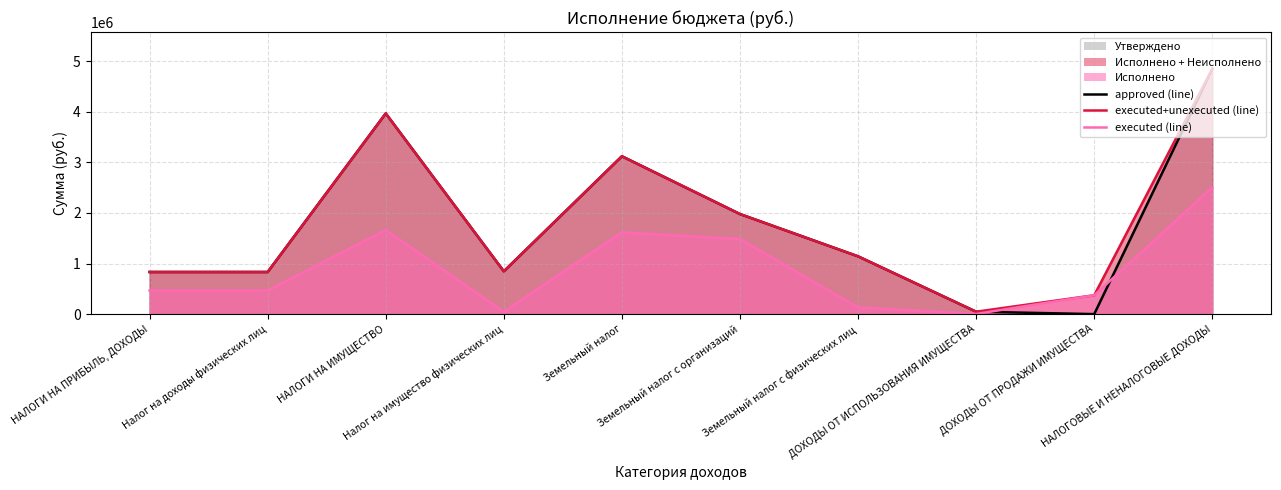

The value of executed+unexecuted (line) at Земельный налог с физических лиц is 516890.2. True or false?

False